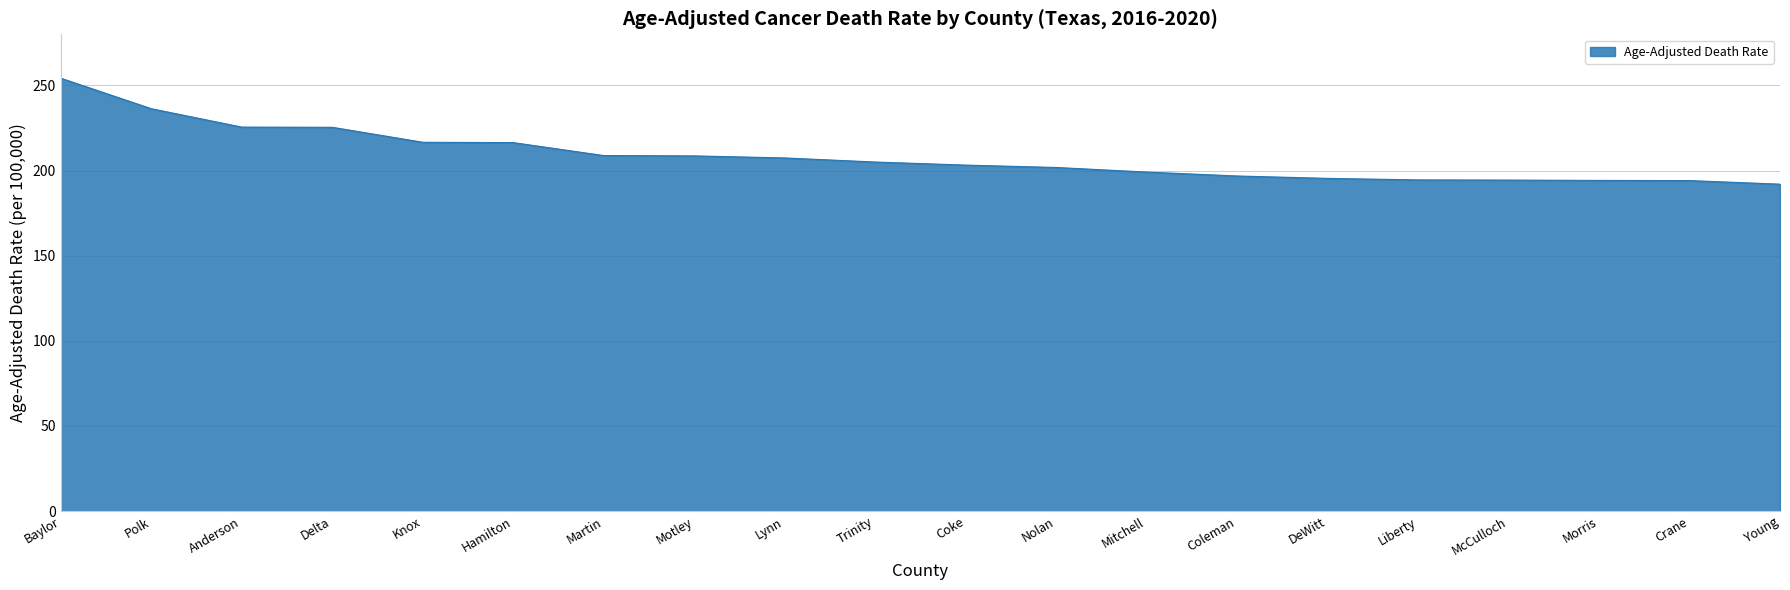

True or false: the data shows 302.3 at Motley.

False